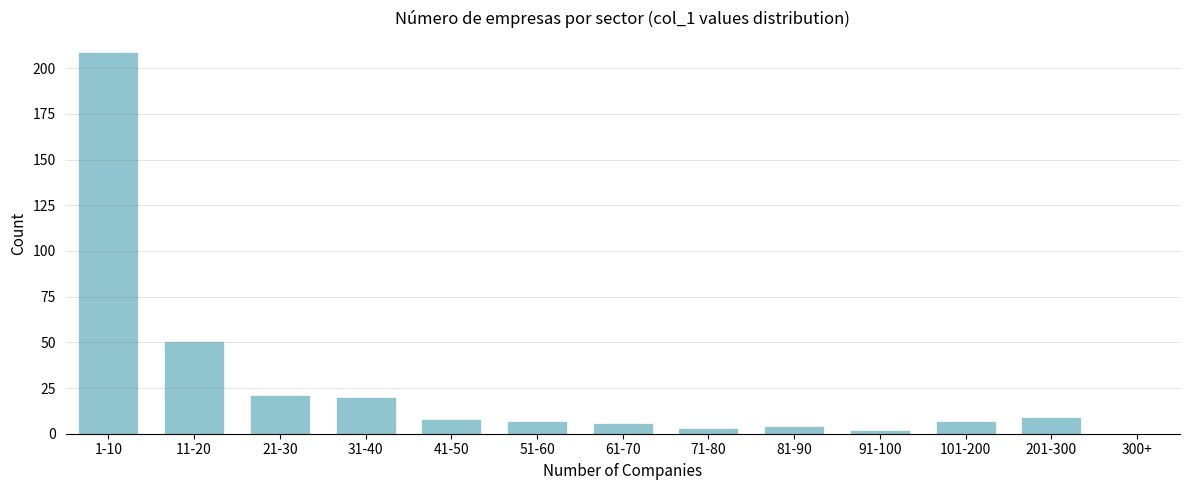

Reading right to left, transcribe all the data shown in this chart.

300+=0	201-300=9	101-200=7	91-100=2	81-90=4	71-80=3	61-70=6	51-60=7	41-50=8	31-40=20	21-30=21	11-20=51	1-10=209